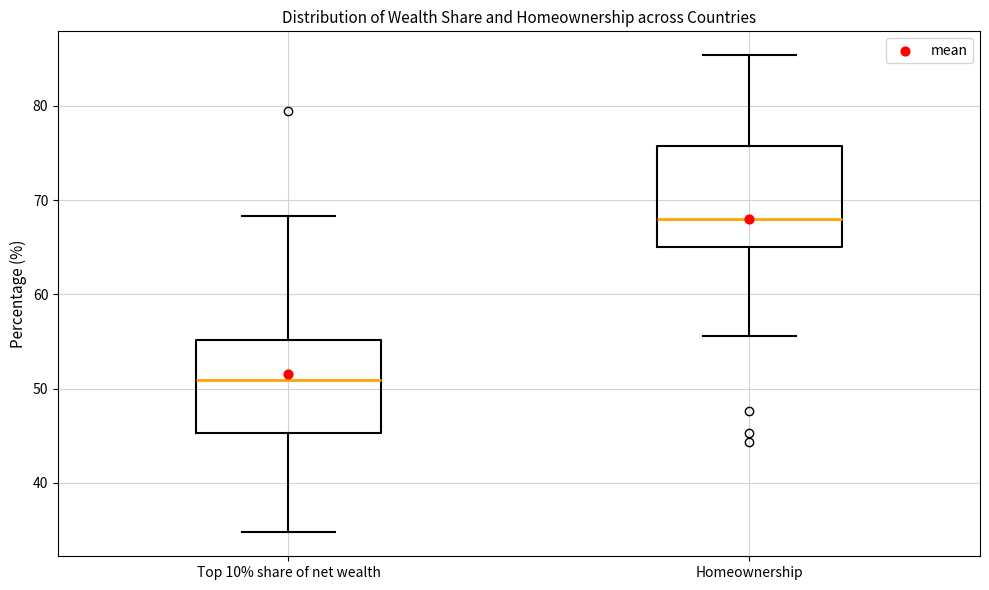

Reading left to right, transcribe this box plot: for each box, give where its median line is, the range the box spans, and where its two whiskers end, as read against the y-axis. The values are not printed on the chart, so give them approximately, as read against the axis.

Top 10% share of net wealth: median 51, box 45 to 55, whiskers 35 to 68
Homeownership: median 68, box 65 to 76, whiskers 56 to 85